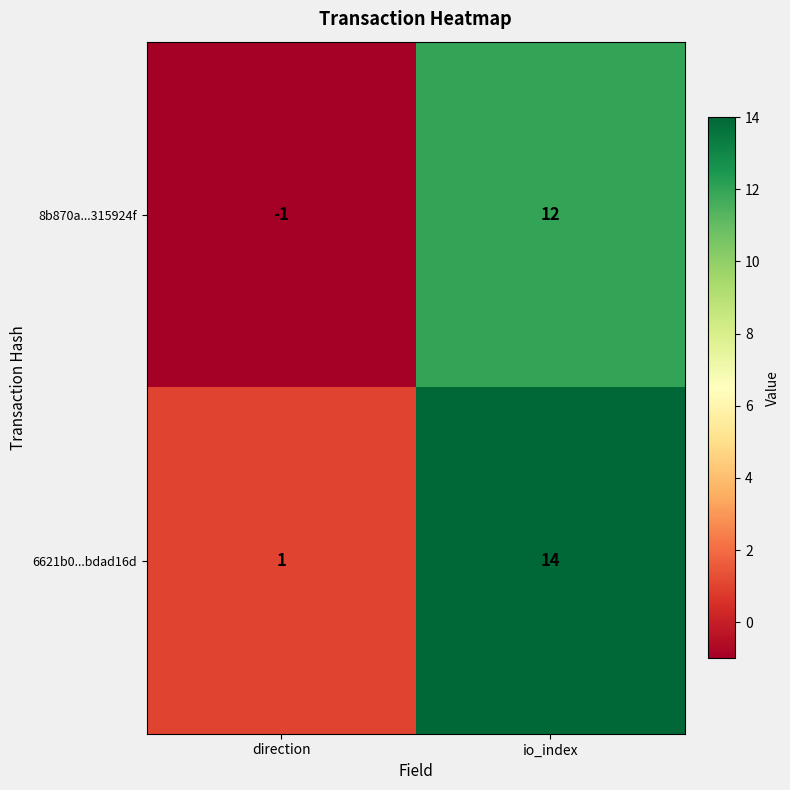

At io_index, list the series in order from largest to smallest.

6621b0...bdad16d, 8b870a...315924f